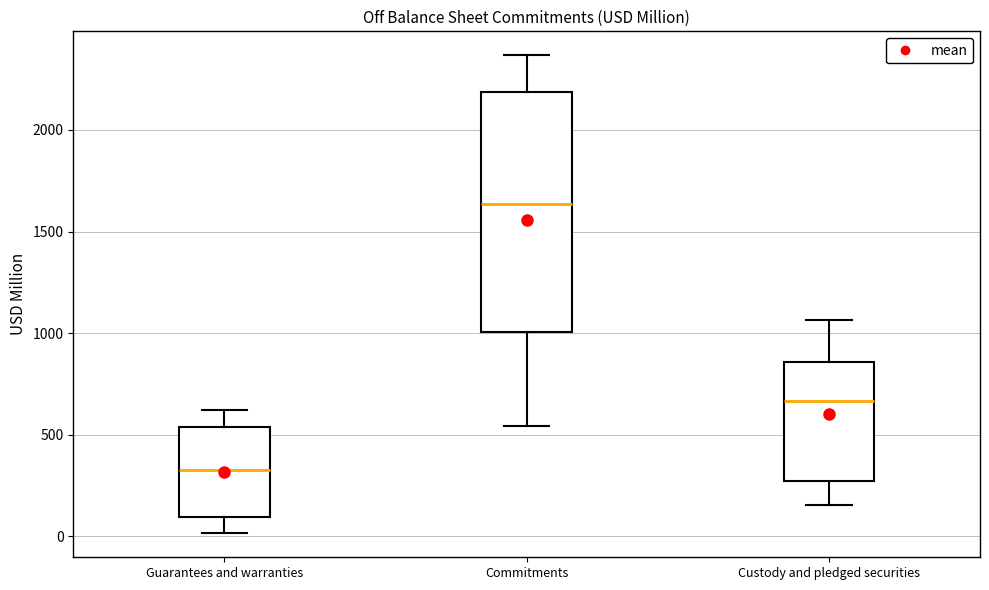

Which box has the lowest median line?

Guarantees and warranties